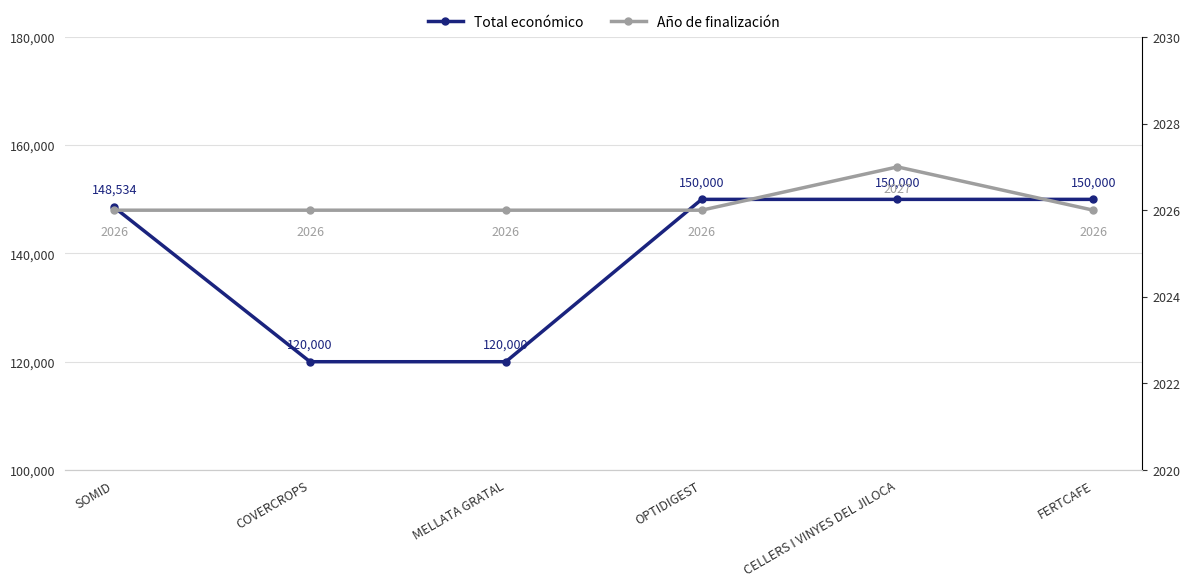

Rank the series at COVERCROPS from lowest to highest value.

Año de finalización, Total económico